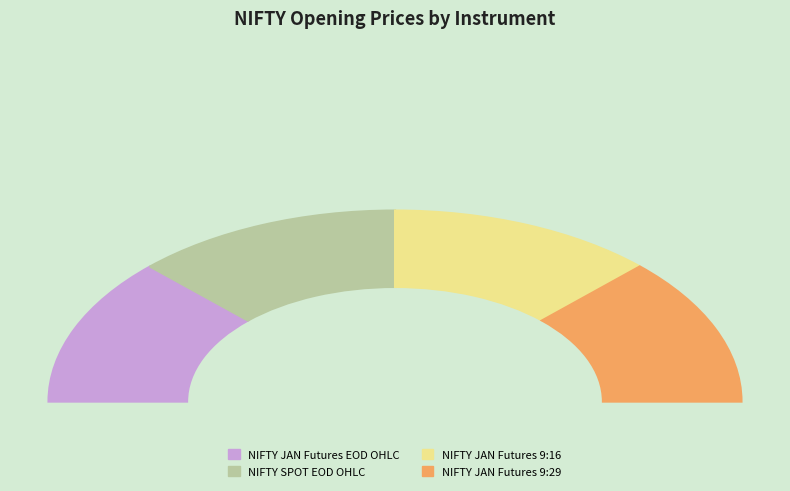

How many slices are in this pie chart?

4